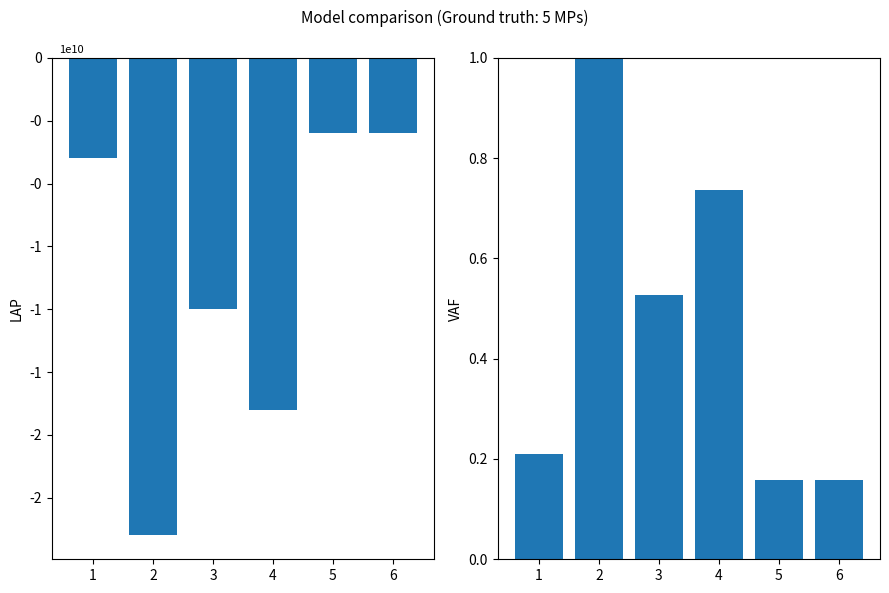

What is the minimum value shown in the chart?

-19000000000.0